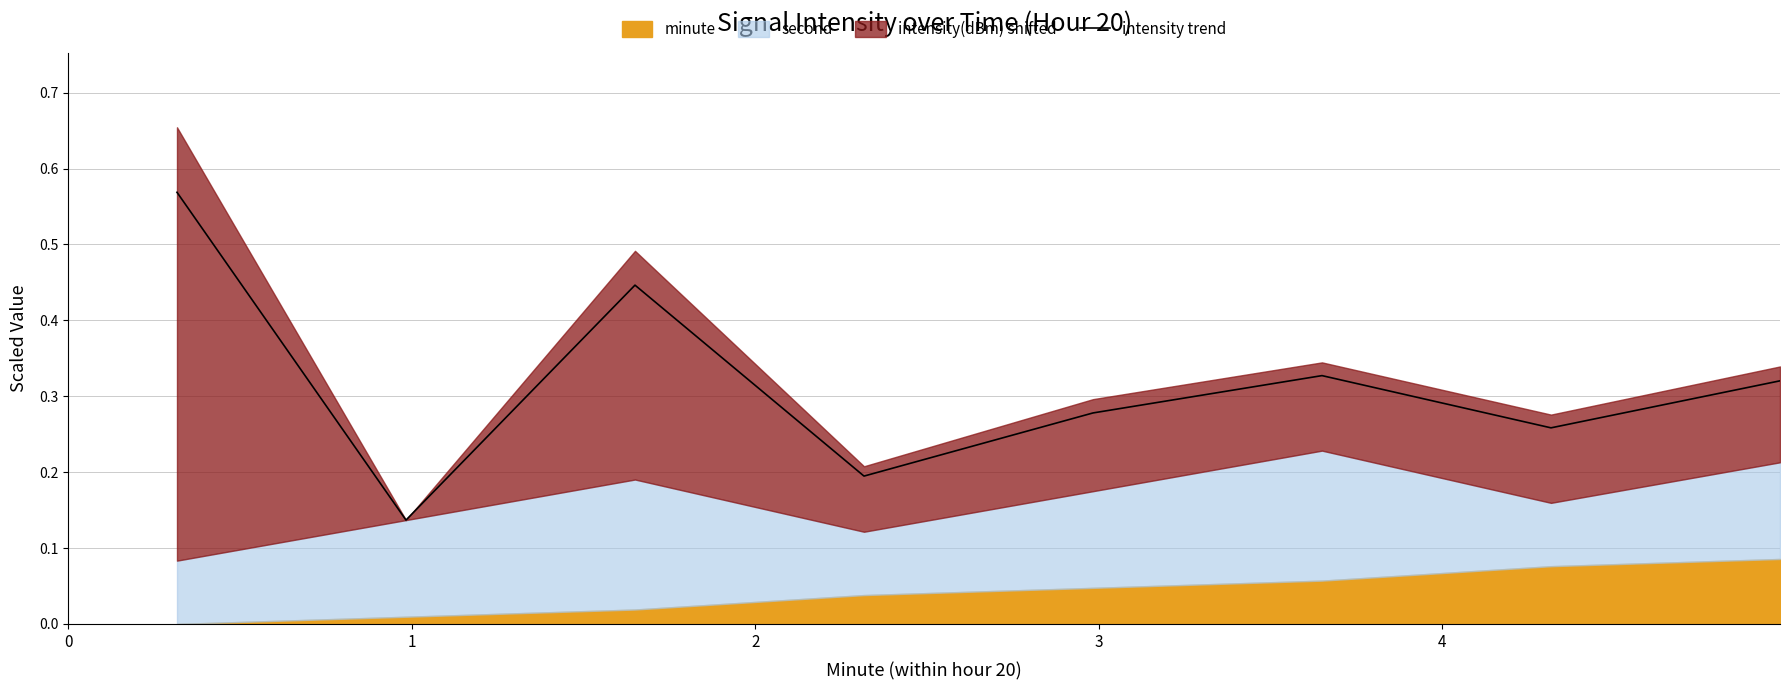

What is the value of the 6th point from the left?

0.3